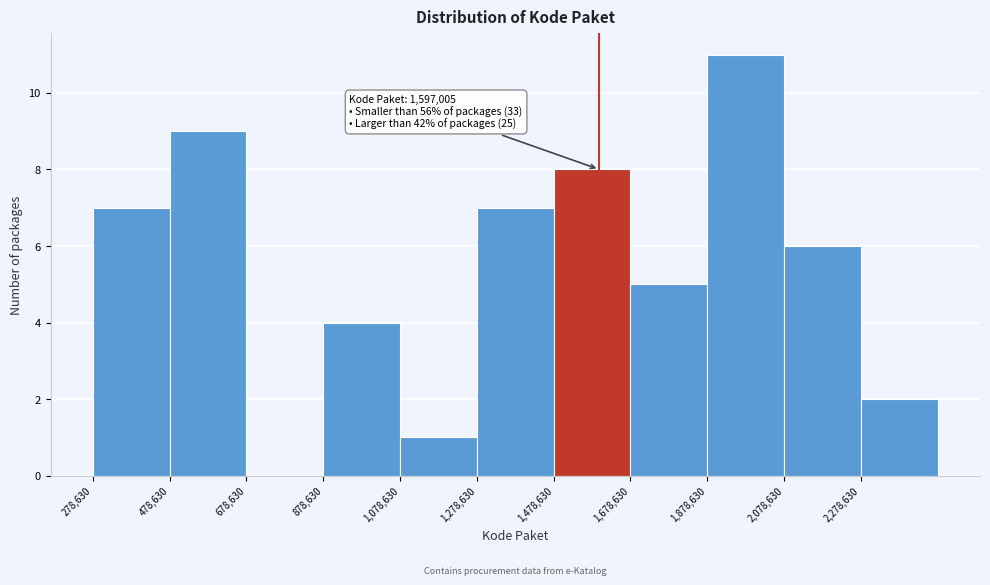

Which range on the x-axis has the tallest bar?

1880000 to 2080000